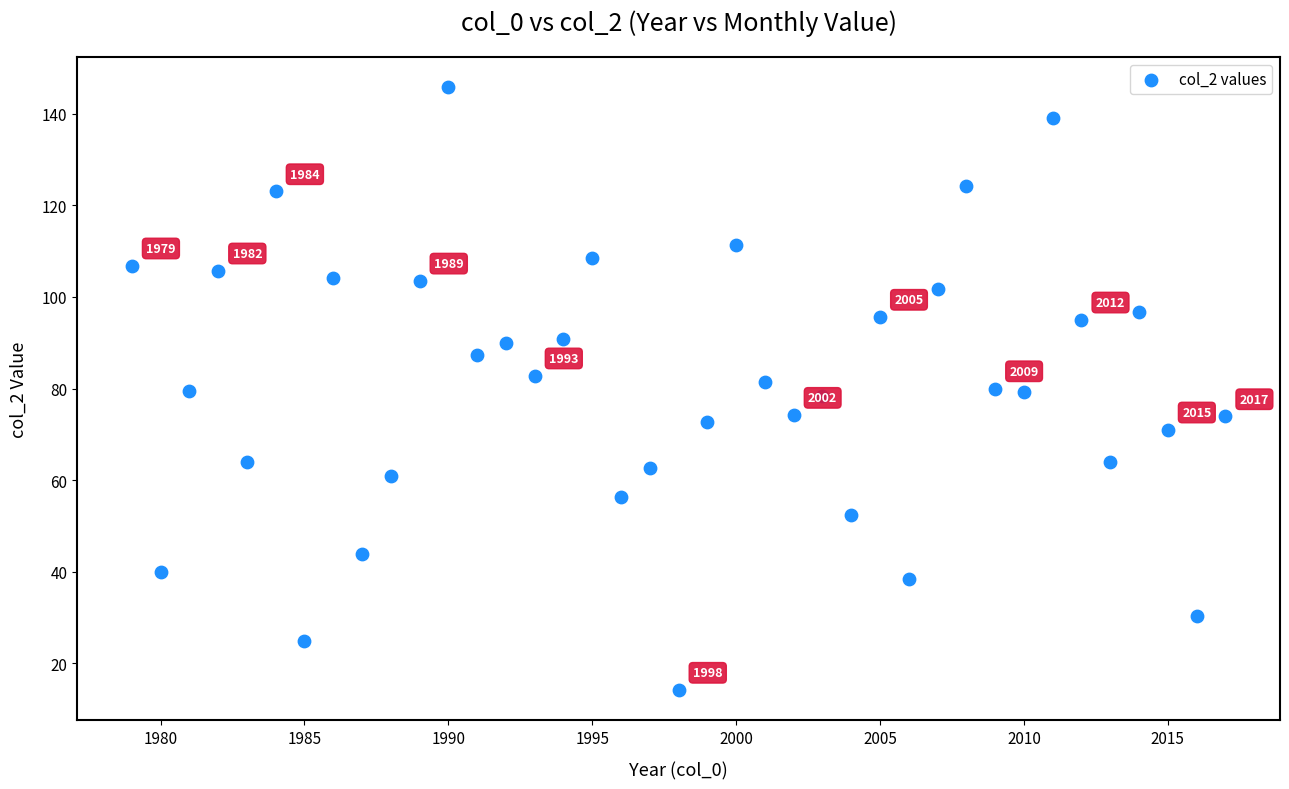

What is the range of X values (max minus min)?

38.0